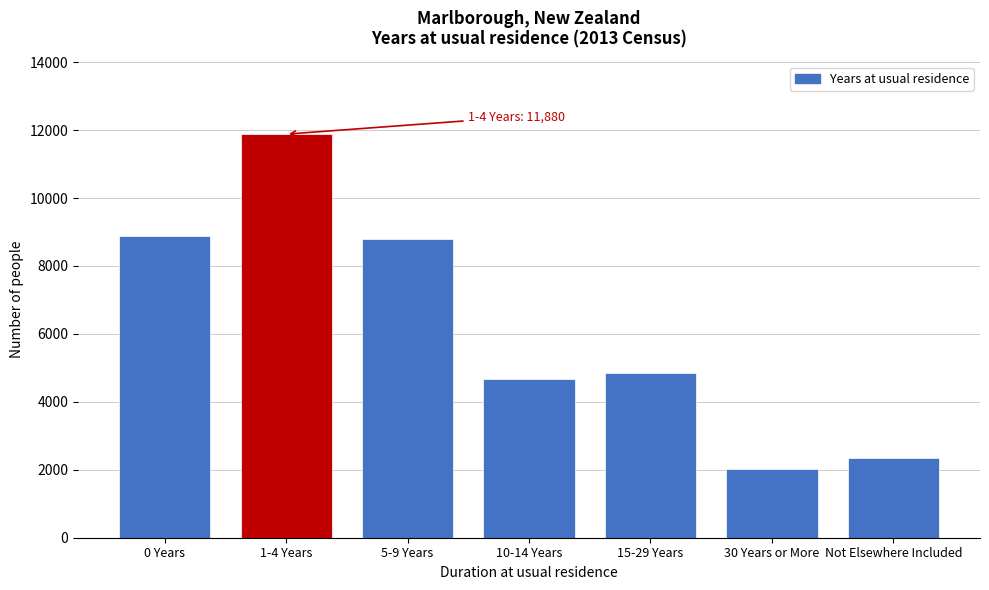

Reading right to left, transcribe all the data shown in this chart.

2358	2013	4839	4668	8790	11880	8871